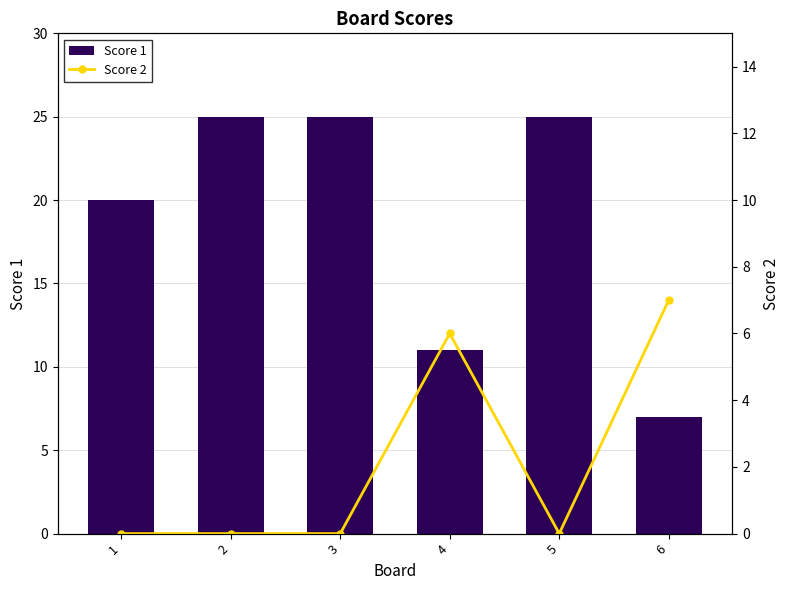

What is the value of the Score 1 bar at the 6th from the left?

7